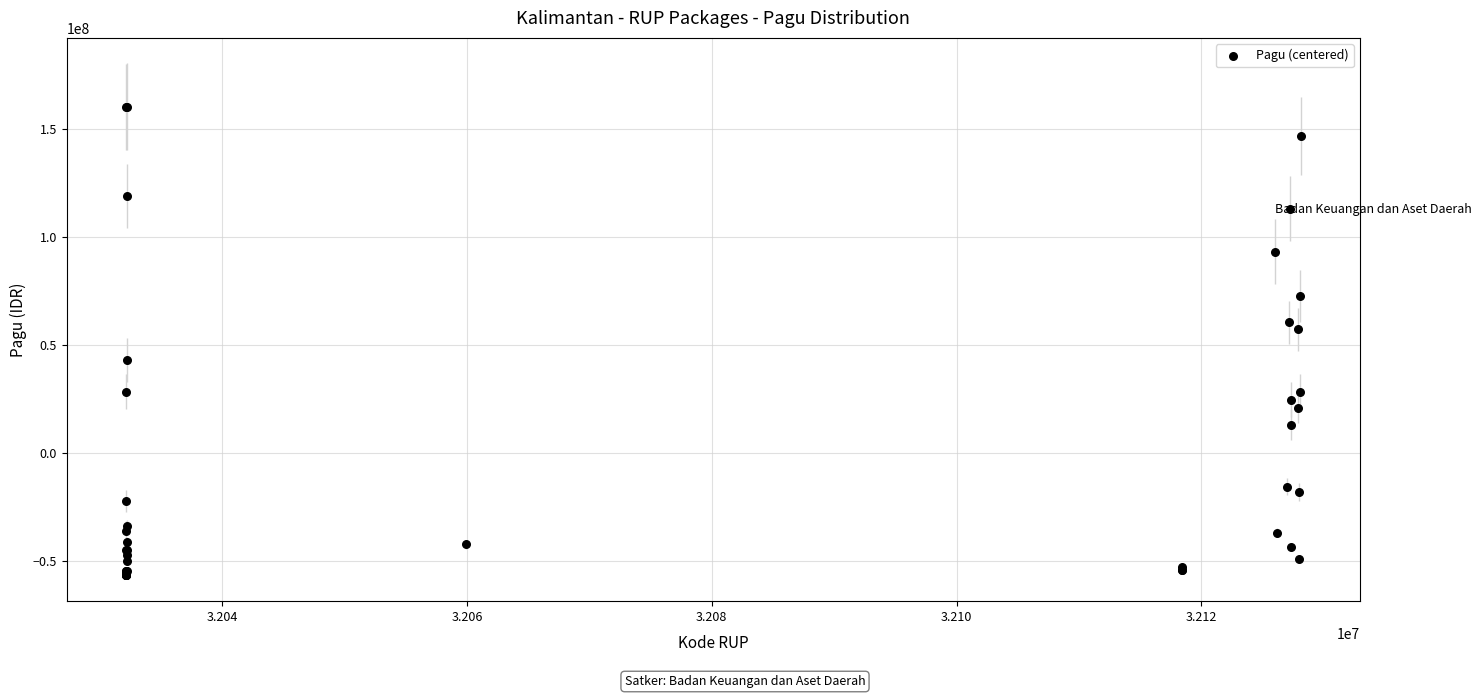

What Y value in the scatter plot is closest to 51665551?

57131551.2